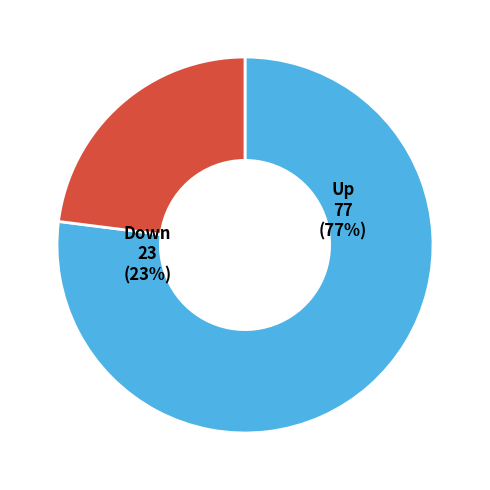

True or false: up accounts for 77% of the total.

True